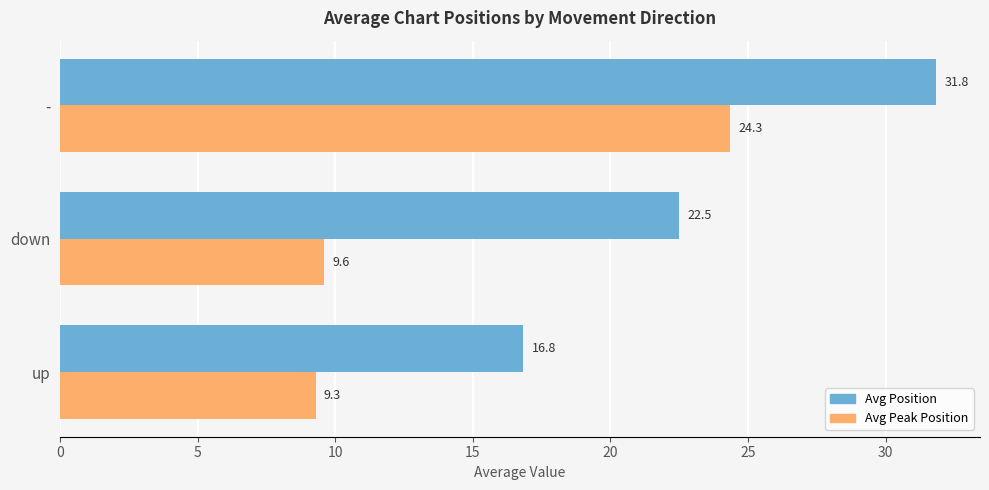

Is it true that Avg Peak Position equals 3.8 at down?

False